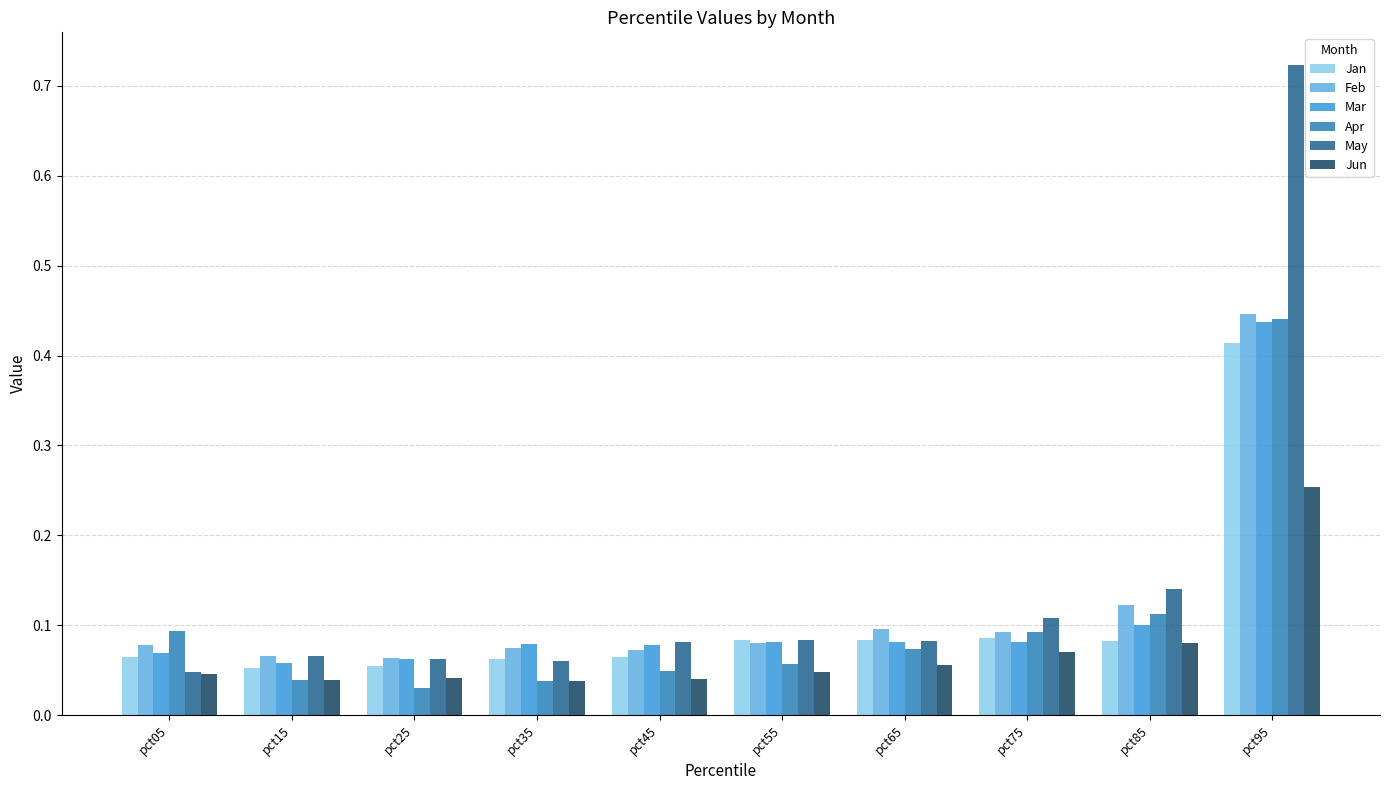

Count the number of data series in this chart.

6